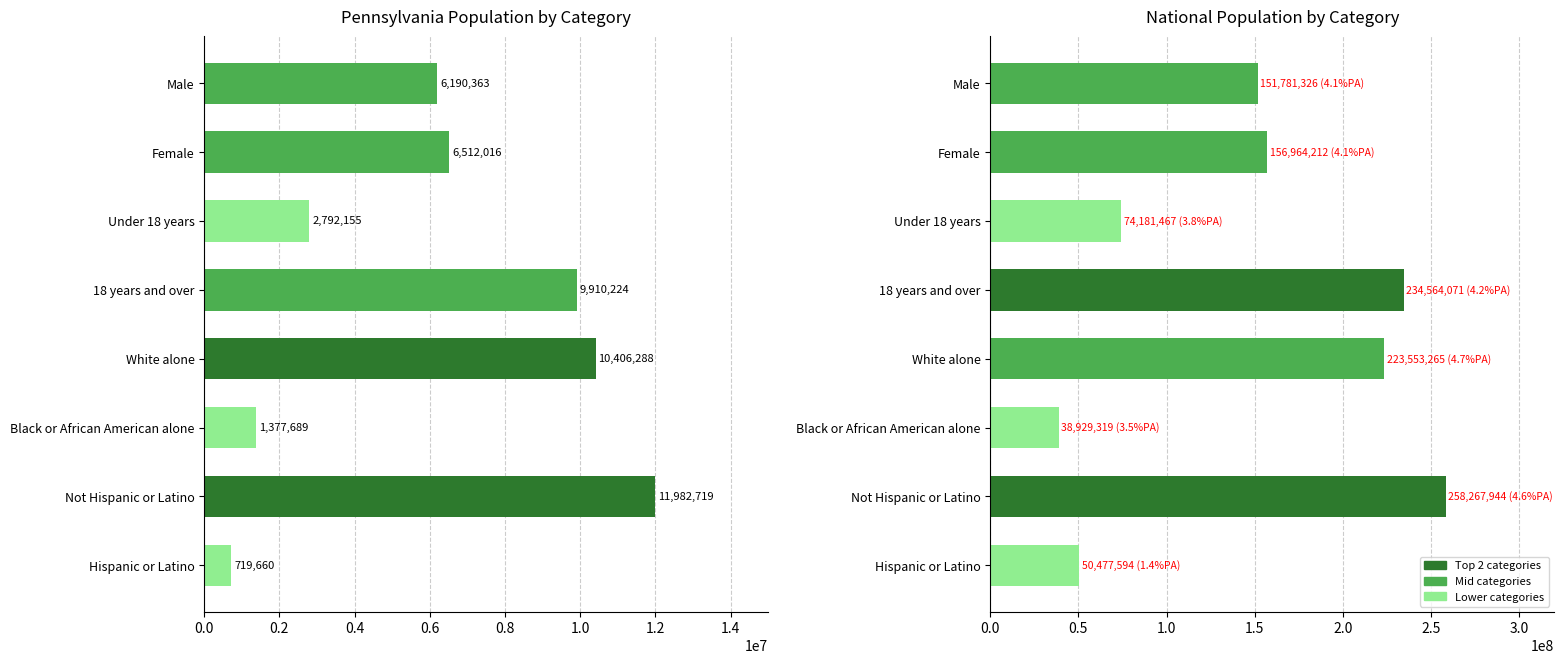

What position from the right is 18 years and over?

5